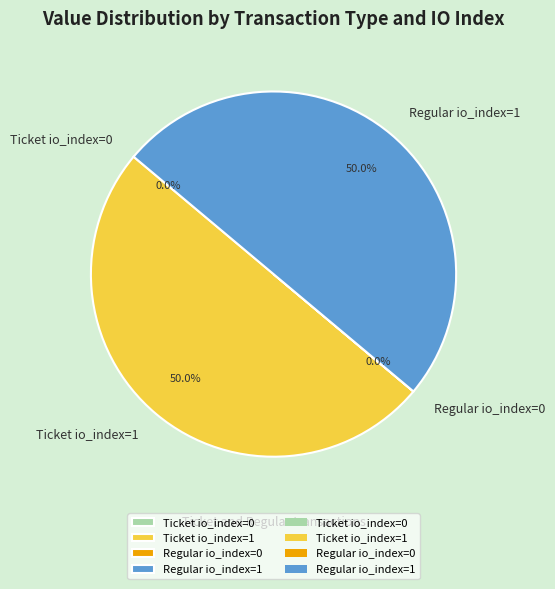

Combined, do Ticket io_index=1 and Regular io_index=1 account for over 50%?

Yes